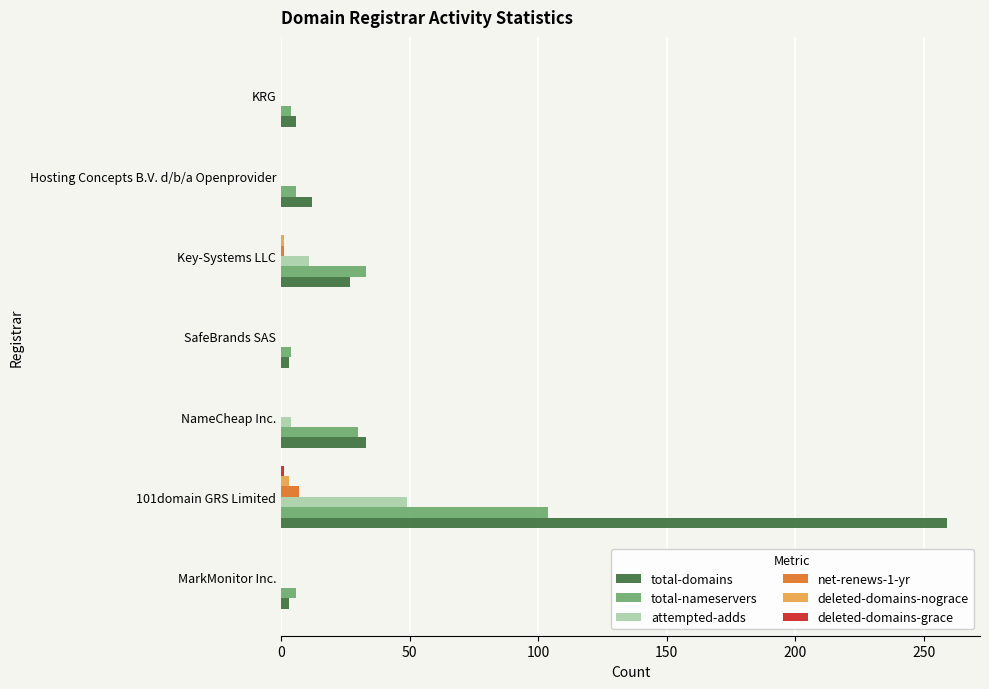

What is the sum of all attempted-adds values?

64